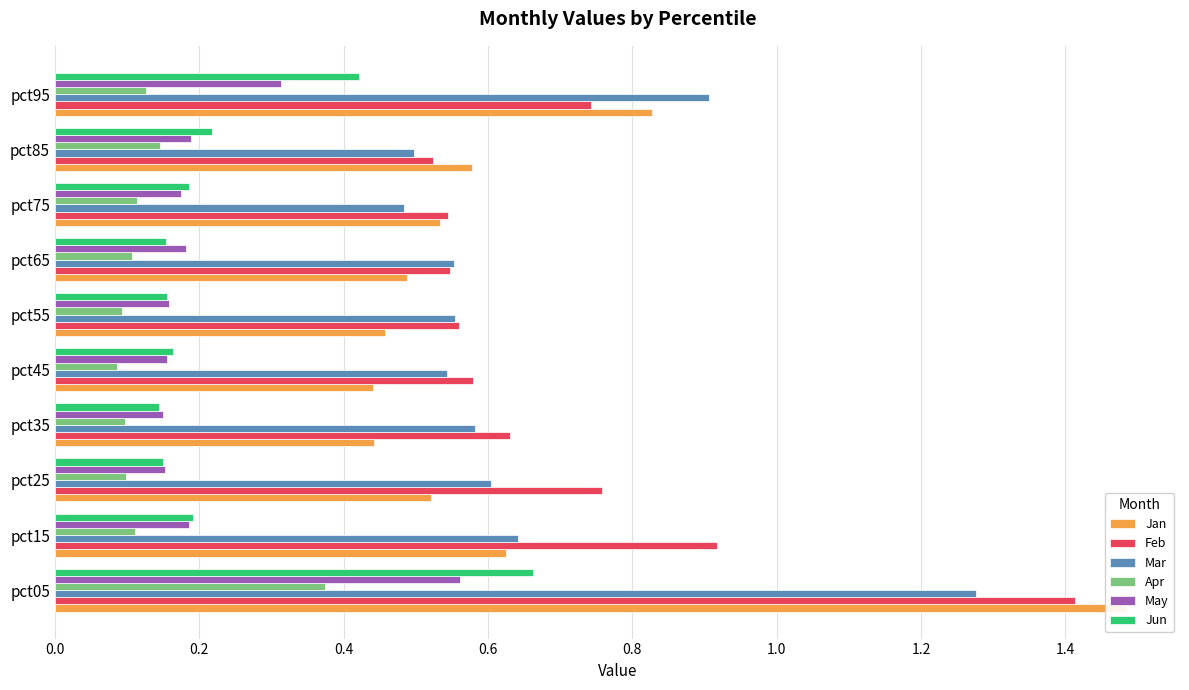

Count the number of categories in the chart.

10